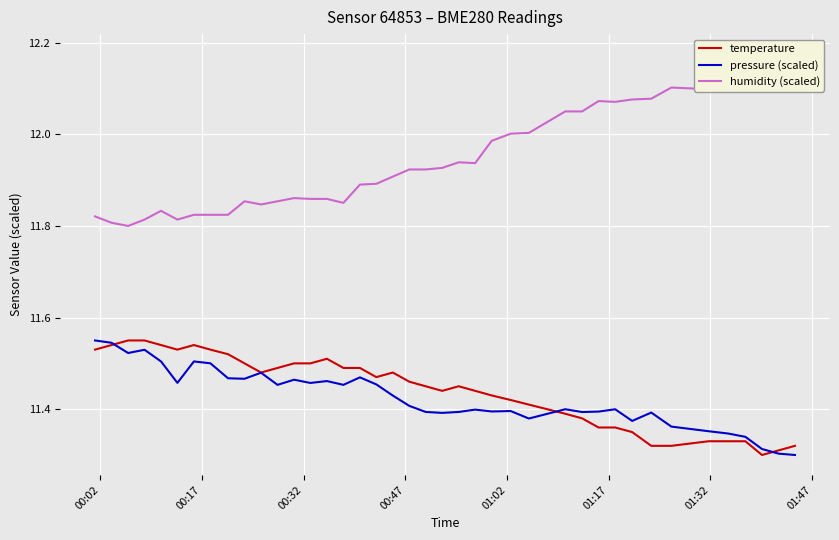

What is the value of the humidity (scaled) point at the 4th from the left?

11.8